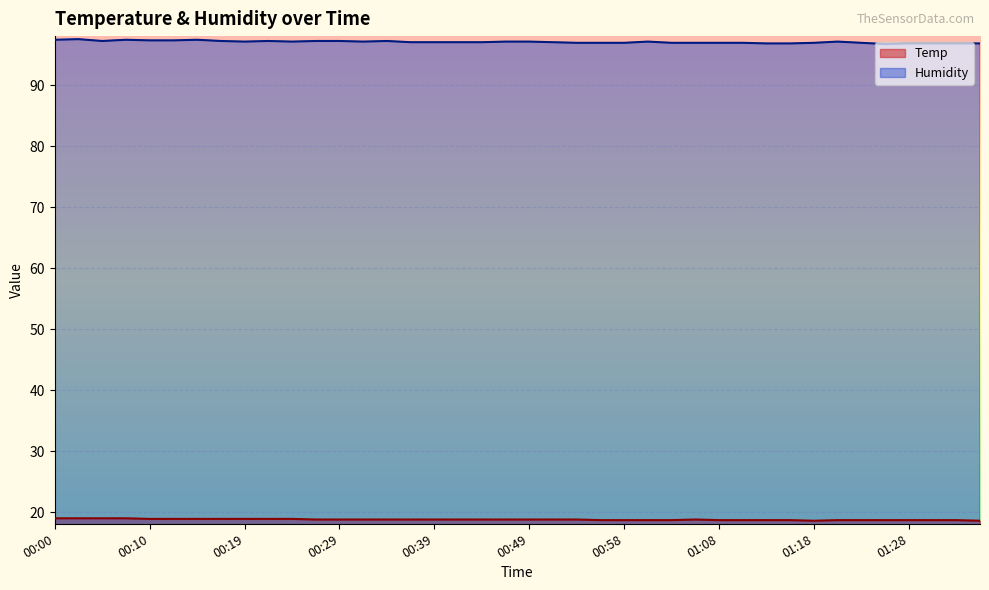

Which series has the widest spread of values?

Humidity